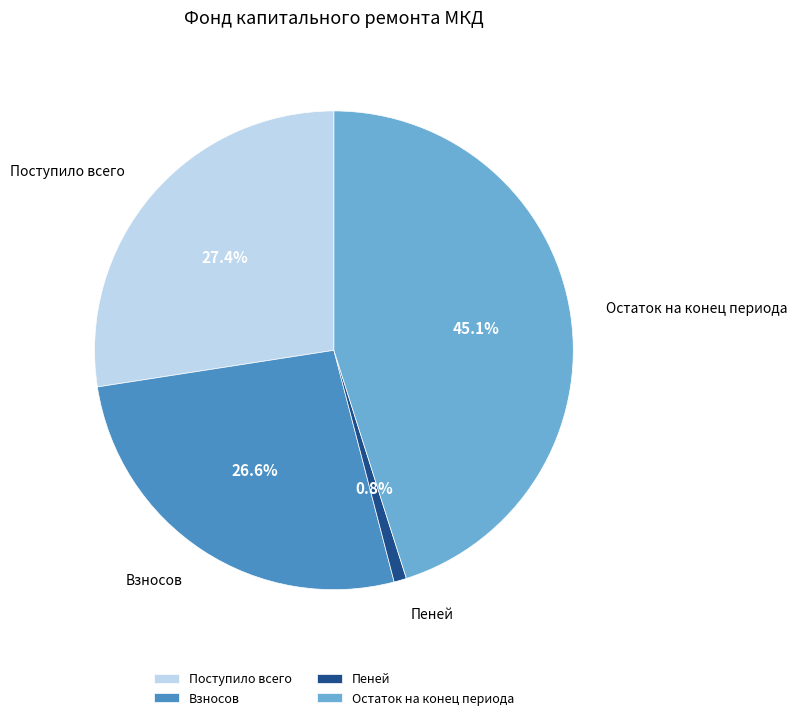

Is it true that Взносов is 18% of the pie?

False